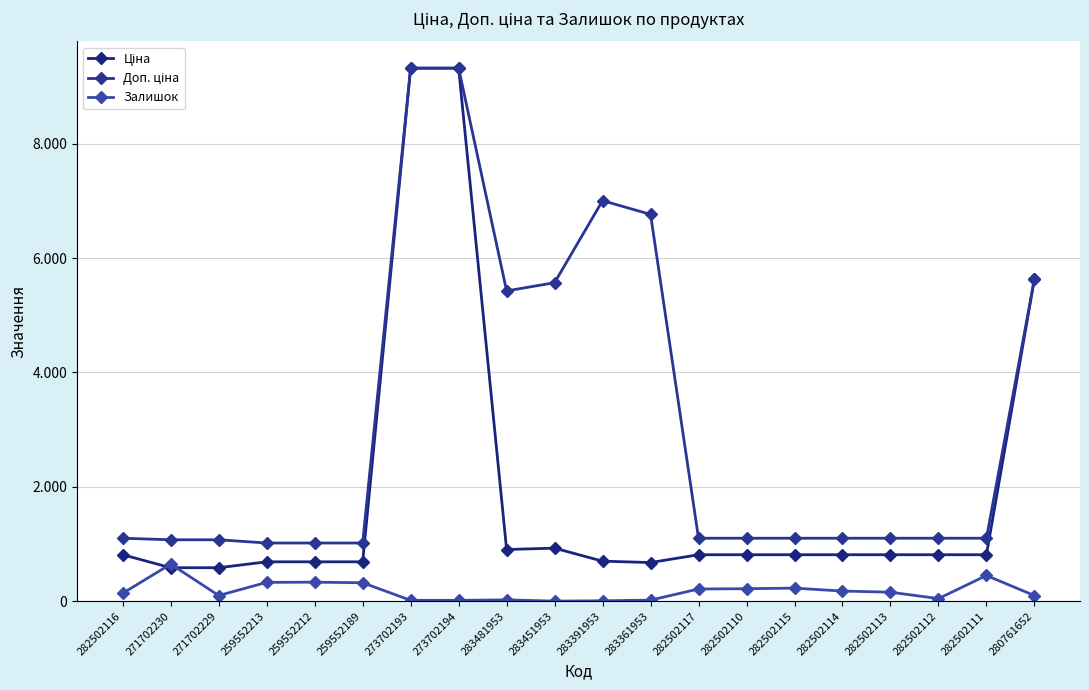

After their last crossing, which series has the higher values: Ціна or Залишок?

Ціна